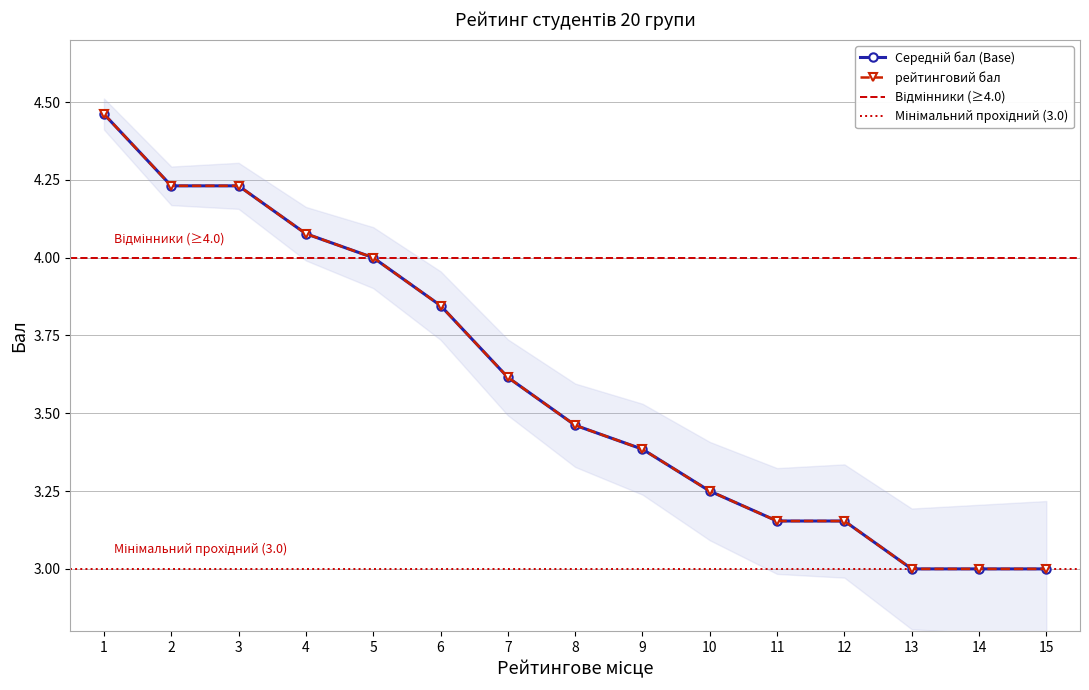

How many data points does each series have?

15